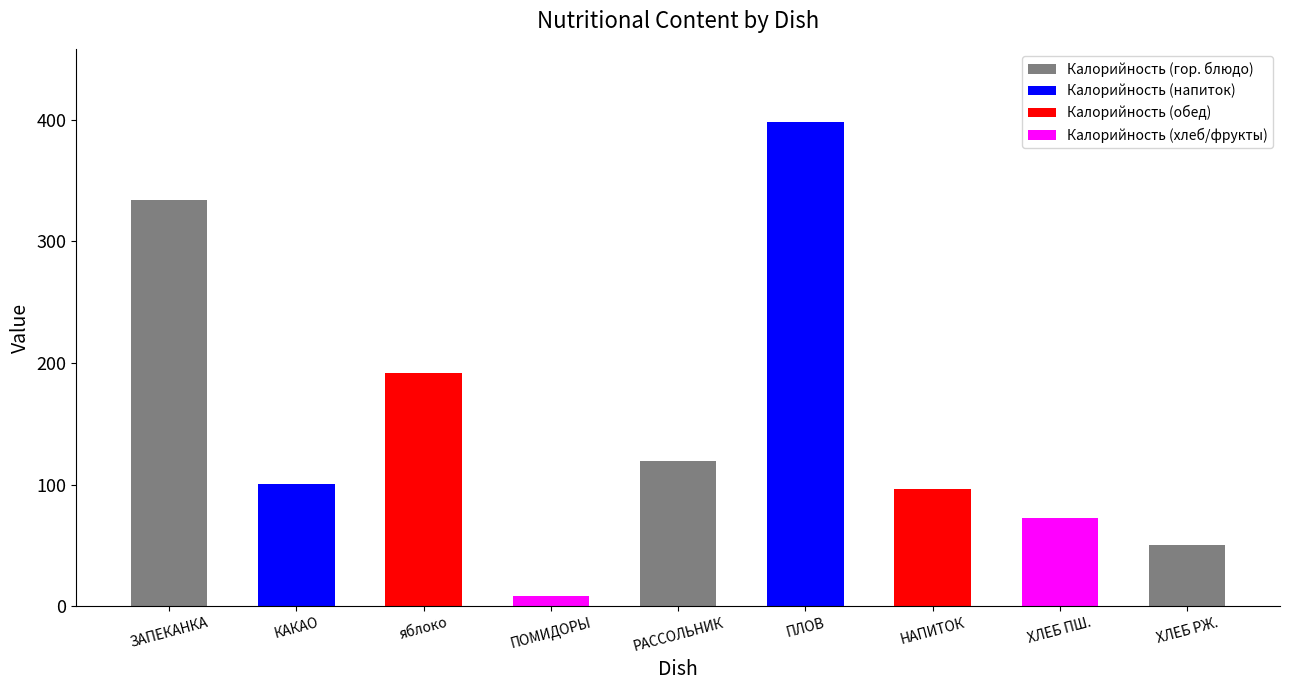

What is the smallest value displayed?

8.4